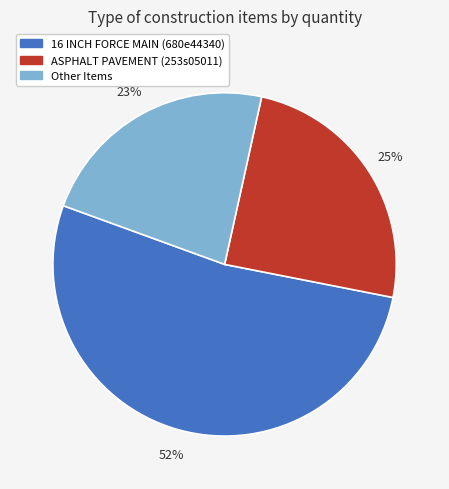

Which slice is the largest?

16 INCH FORCE MAIN (680e44340)